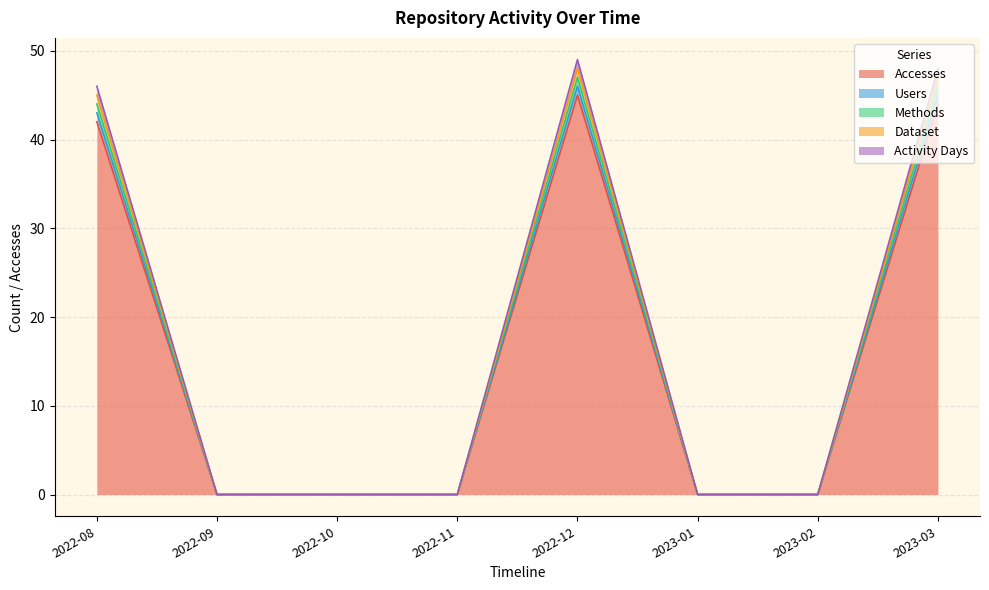

The Activity Days series shows -15 at 2023-02. True or false?

False